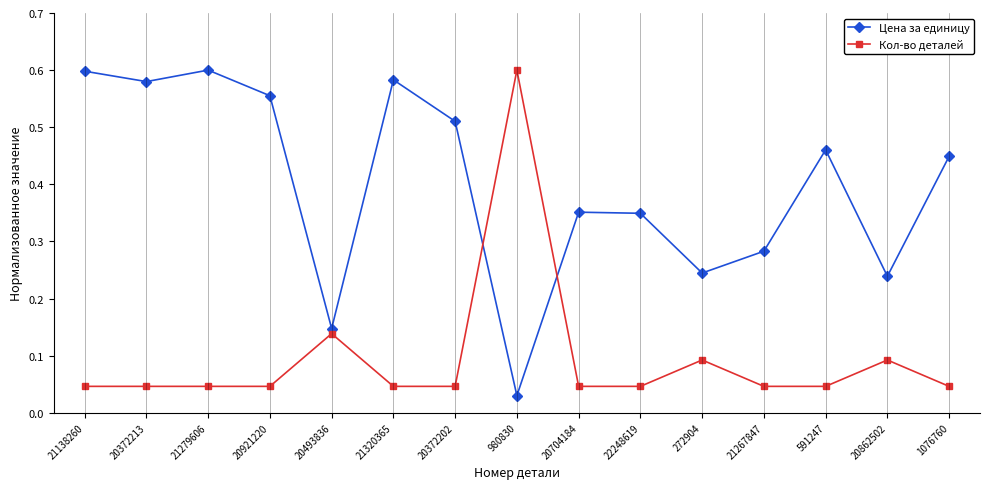

At which category does the chart reach its minimum across all series?

980830